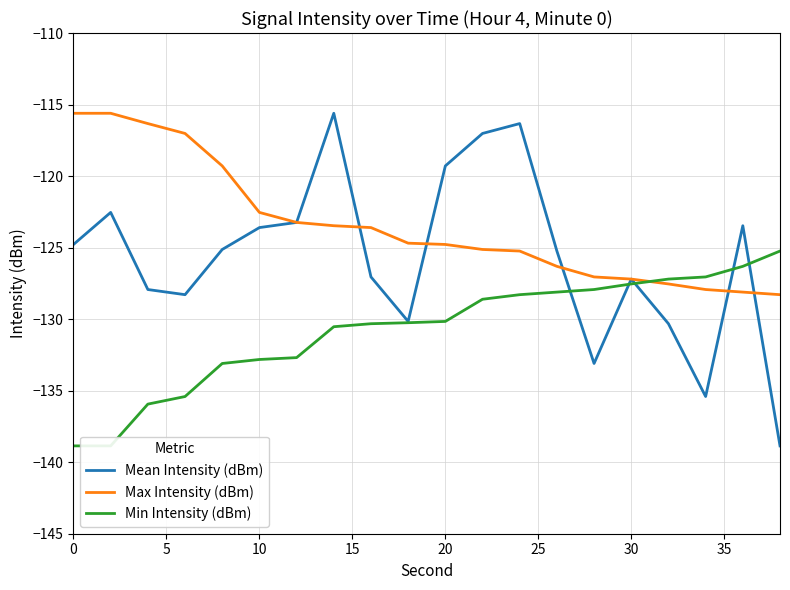

How many data points in Mean Intensity (dBm) are above -125?

9